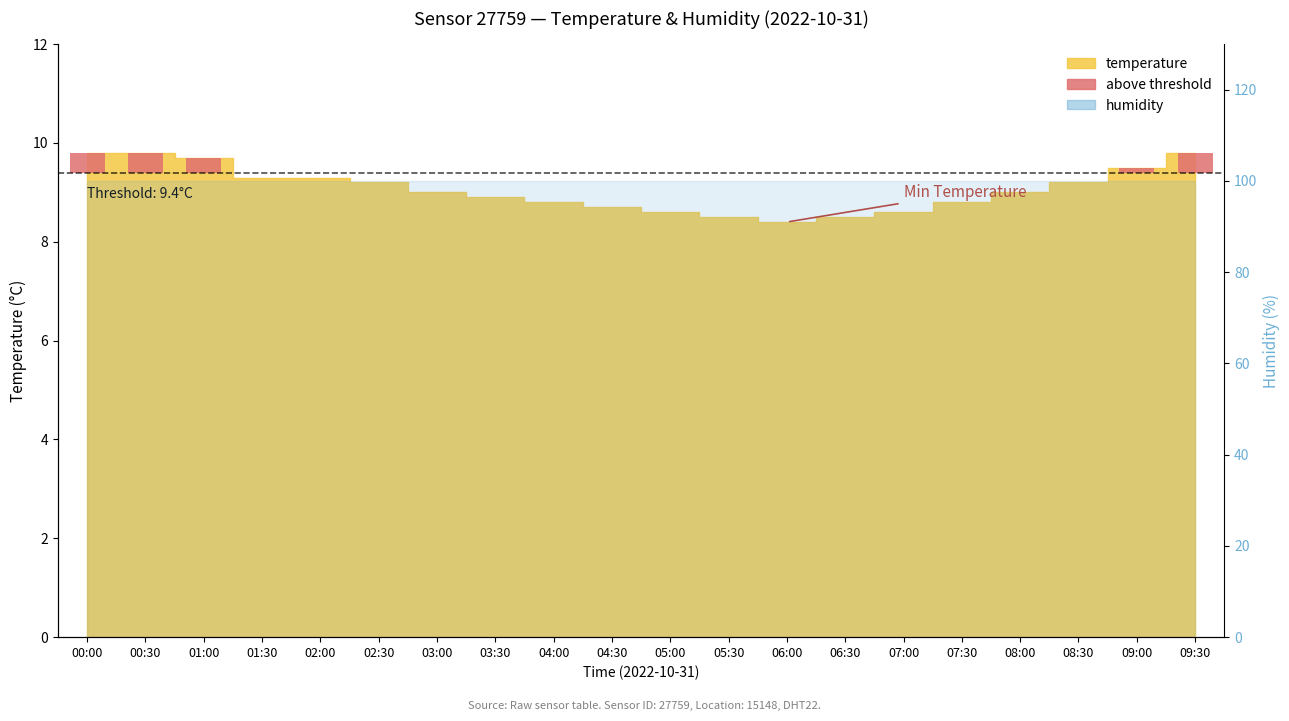

Reading left to right, what are all the values shown in this chart?

9.8	9.8	9.7	9.3	9.3	9.2	9.0	8.9	8.8	8.7	8.6	8.5	8.4	8.5	8.6	8.8	9.0	9.2	9.5	9.8